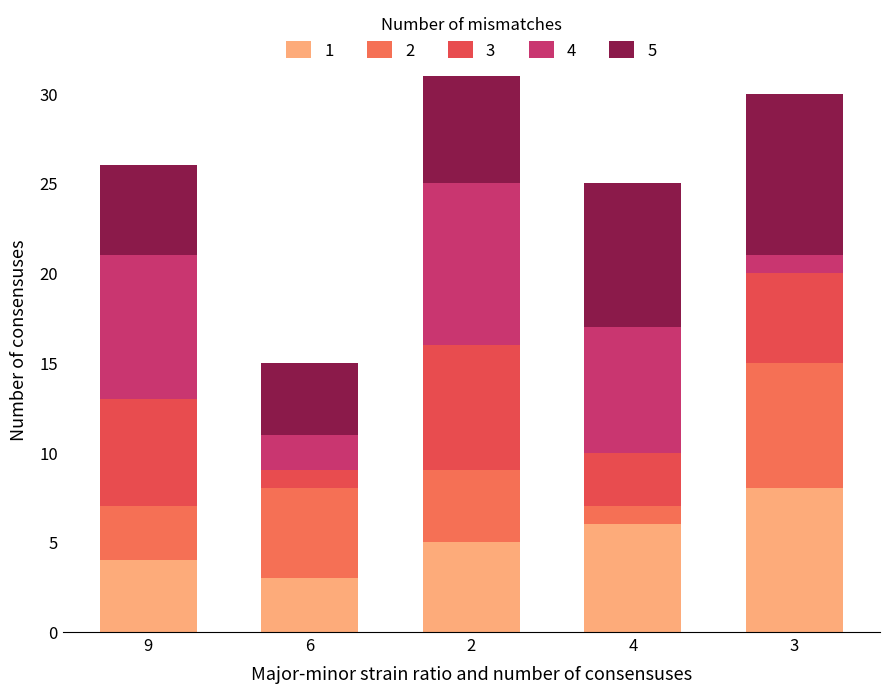

How many series are shown in this chart?

5